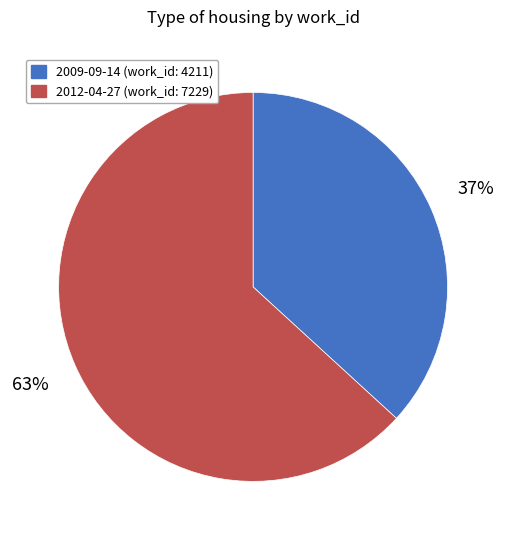

Count the number of slices in the pie.

2